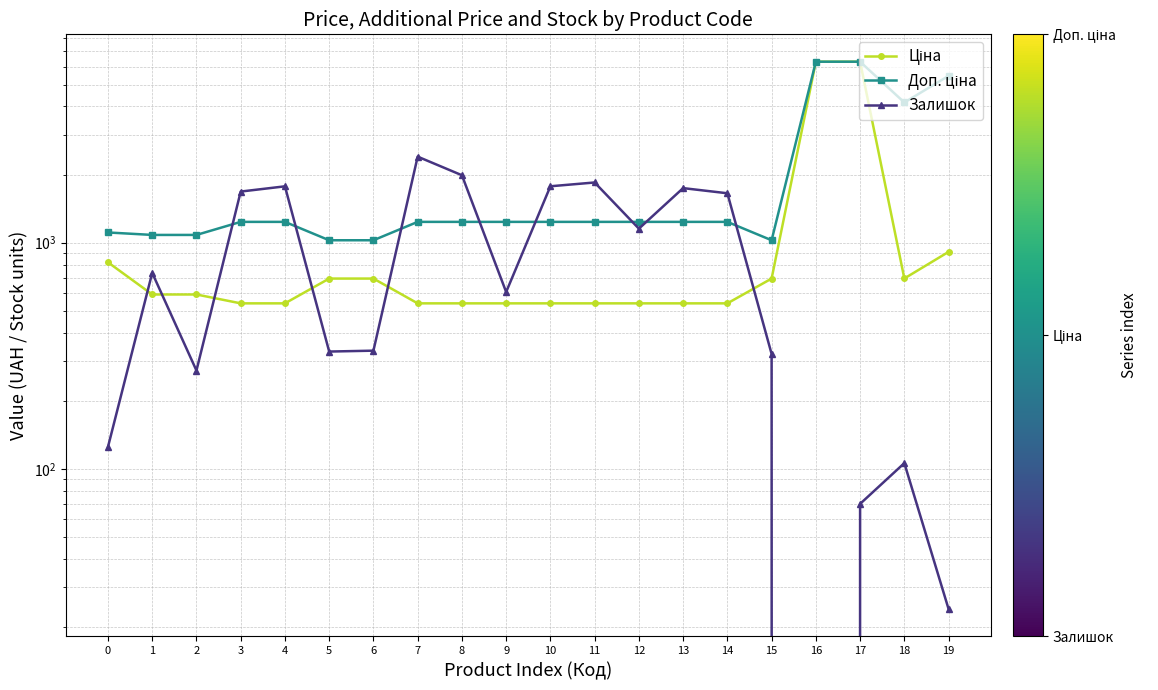

What are all the series names shown in the legend?

Ціна, Доп. ціна, Залишок